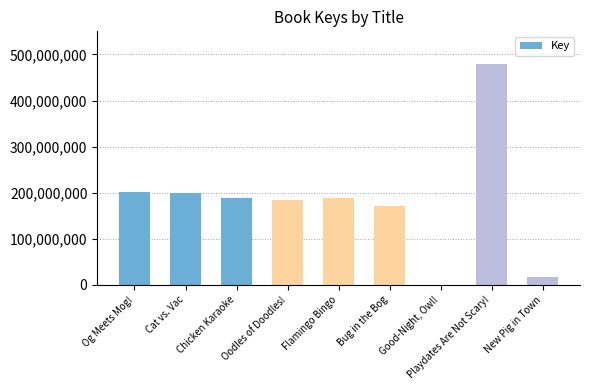

How many distinct data groups are displayed?

1